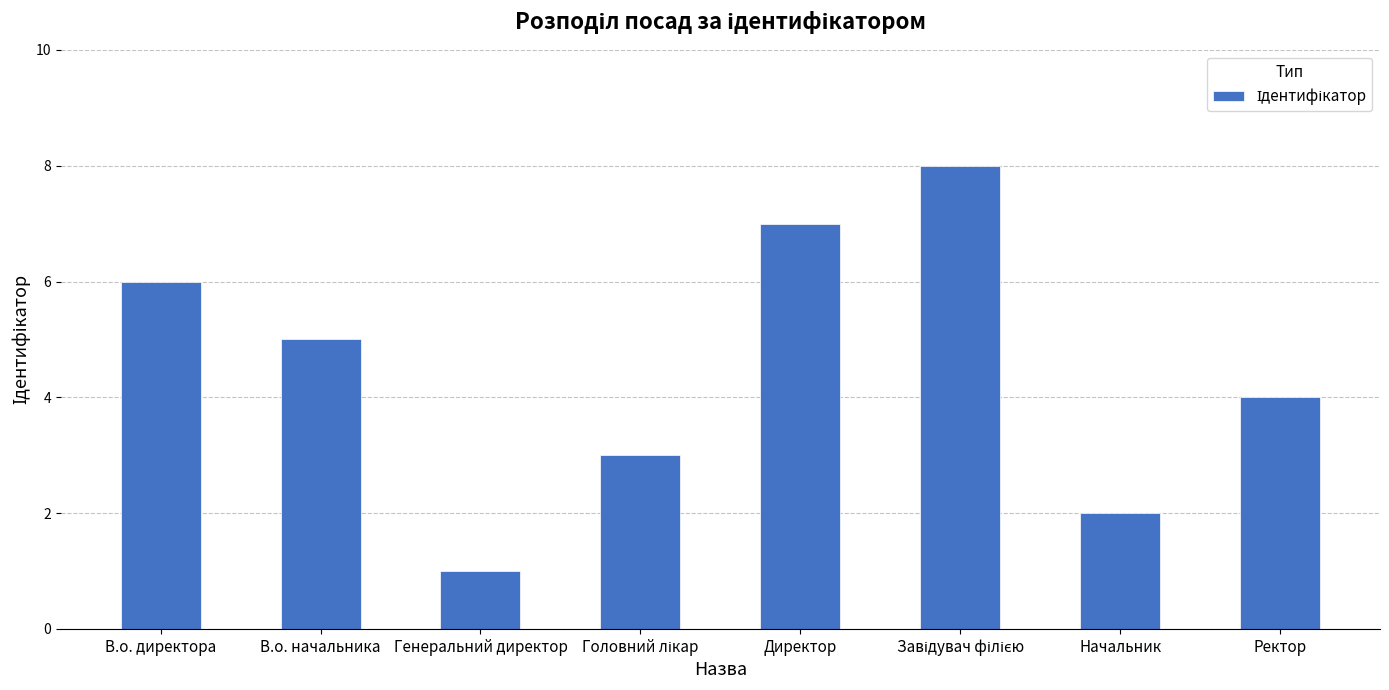

True or false: the data shows 6 at В.о. директора.

True